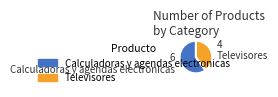

Which slice is the smallest?

Televisores